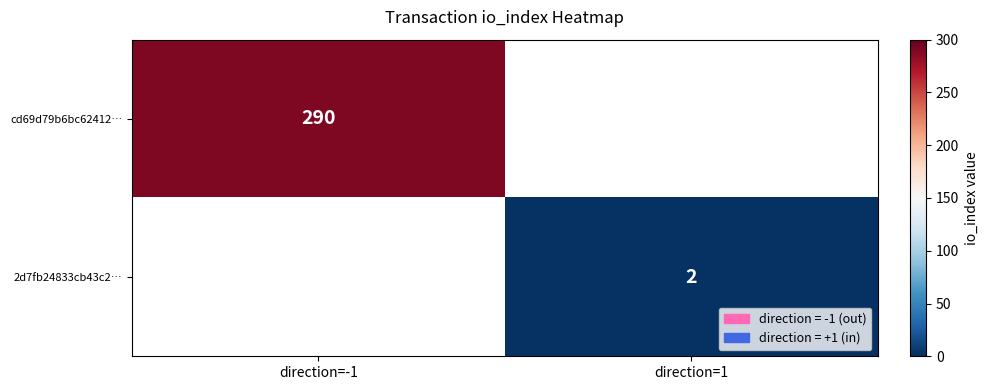

Is it true that 2d7fb24833cb43c2… equals 2 at direction=1?

True